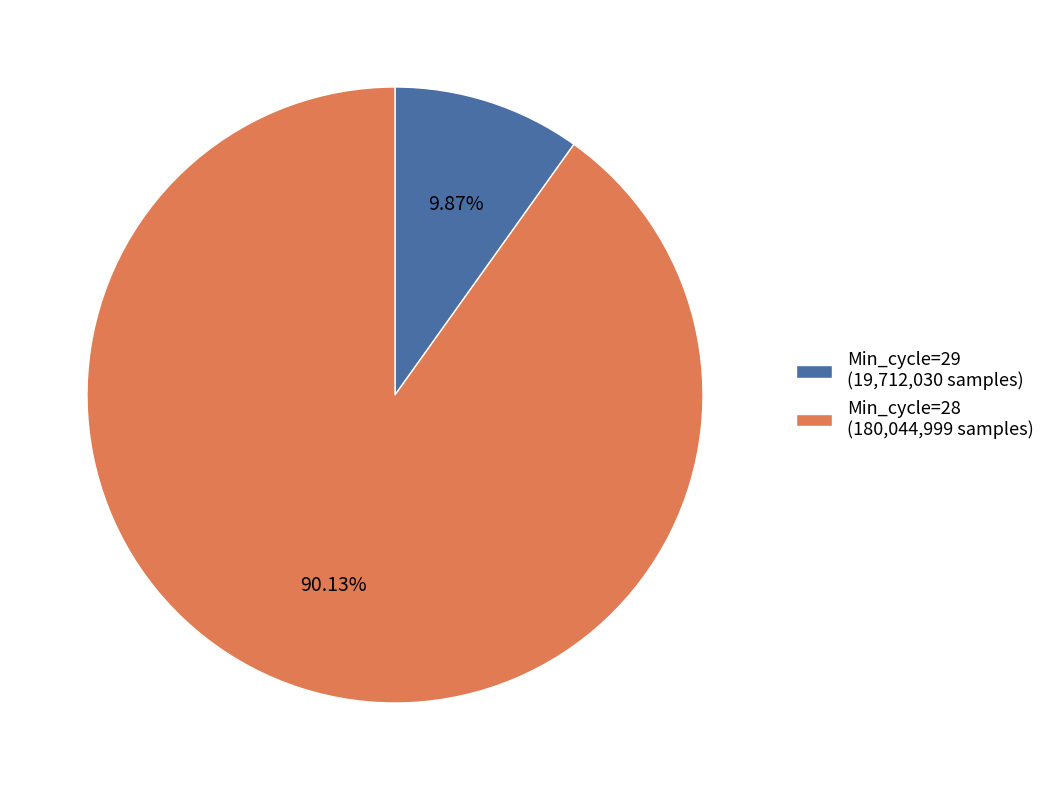

Approximately how many times larger is the value at Min_cycle=28 (180,044,999 samples) compared to Min_cycle=29 (19,712,030 samples)?

9.1